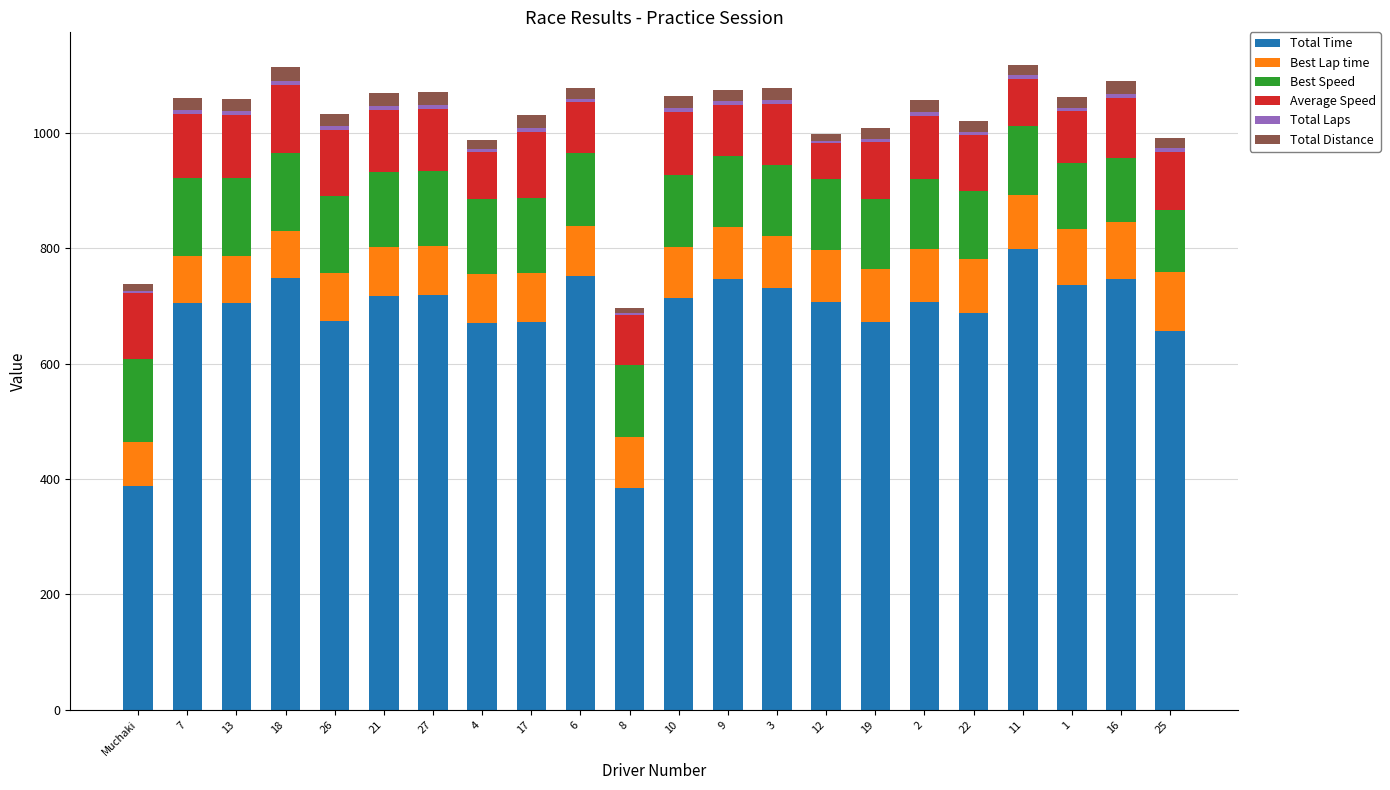

What is the total value across all series at 3?

1079.0